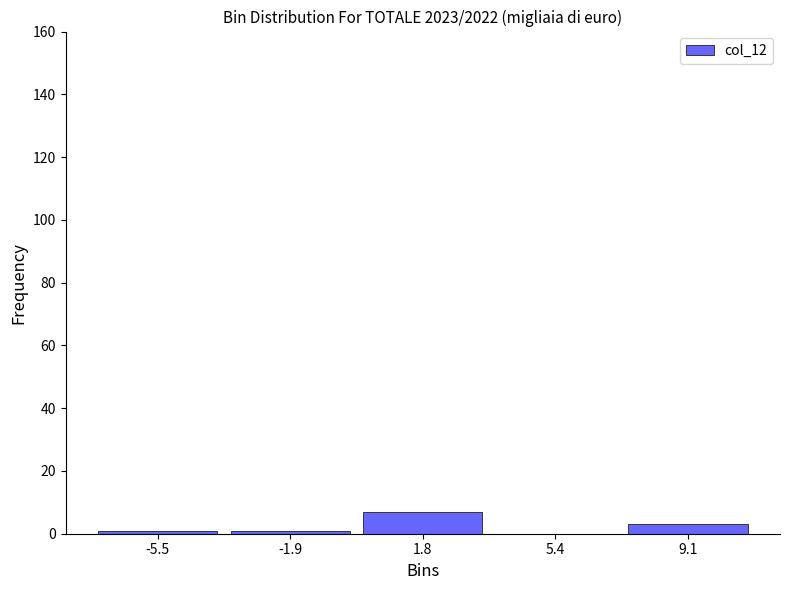

Reading left to right, extract all data points from this chart.

-5.5=1	-1.9=1	1.8=7	5.4=0	9.1=3